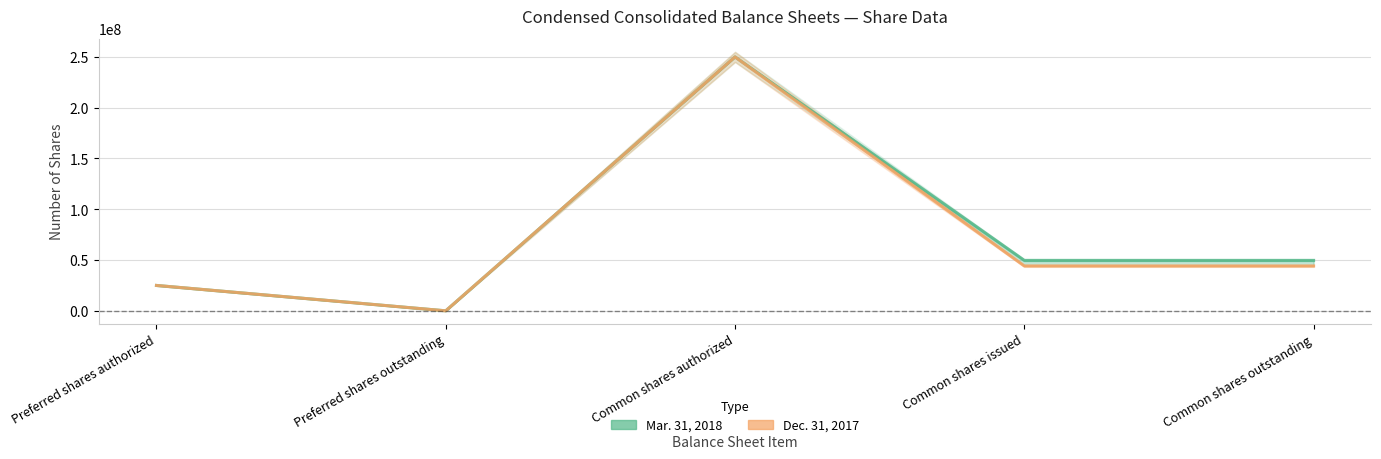

Does the chart display data point markers on the line(s)?

No